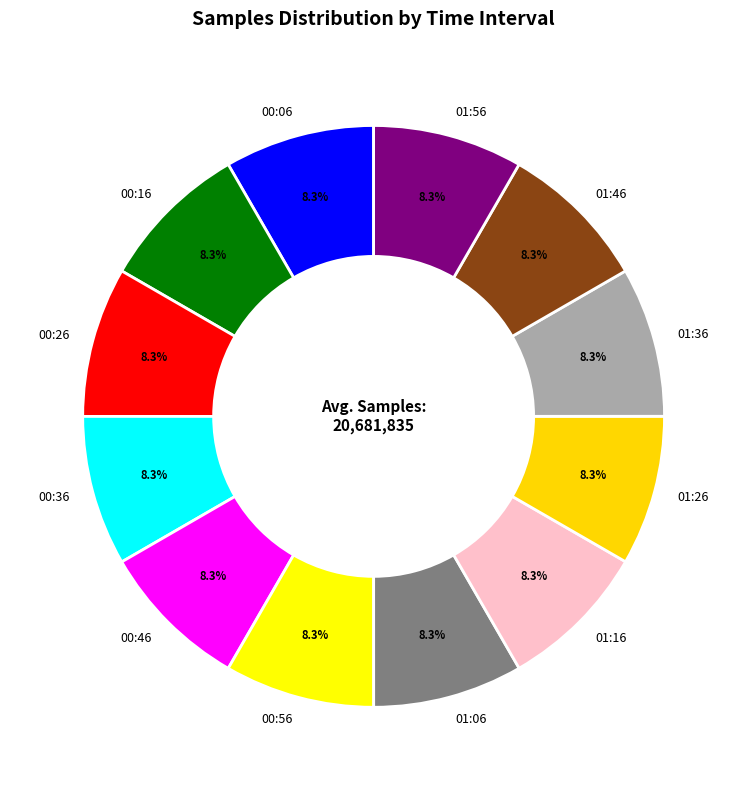

What is the ratio of the value at 00:26 to the value at 00:46?

1.0